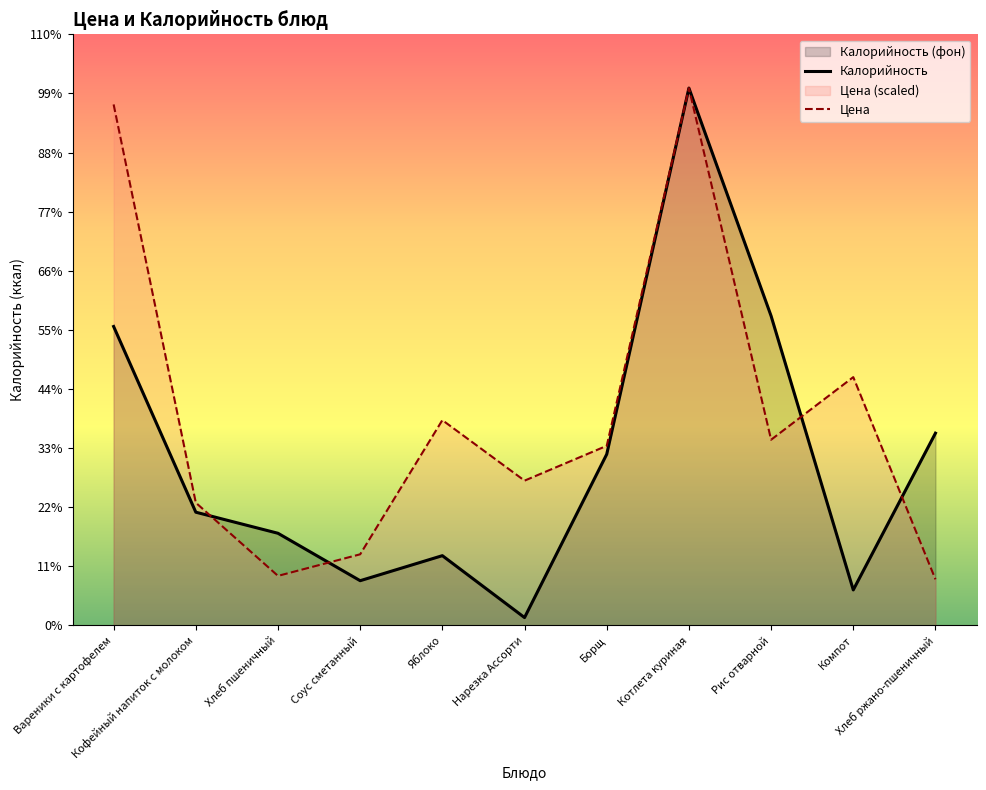

Rank the categories by Цена value from highest to lowest.

Котлета куриная, Вареники с картофелем, Компот, Яблоко, Рис отварной, Борщ, Нарезка Ассорти, Кофейный напиток с молоком, Соус сметанный, Хлеб пшеничный, Хлеб ржано-пшеничный